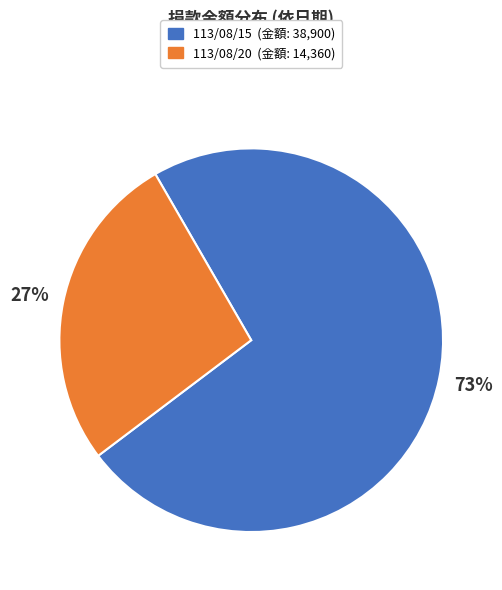

To the nearest percent, what is the combined percentage of 113/08/20 and 113/08/15?

100%